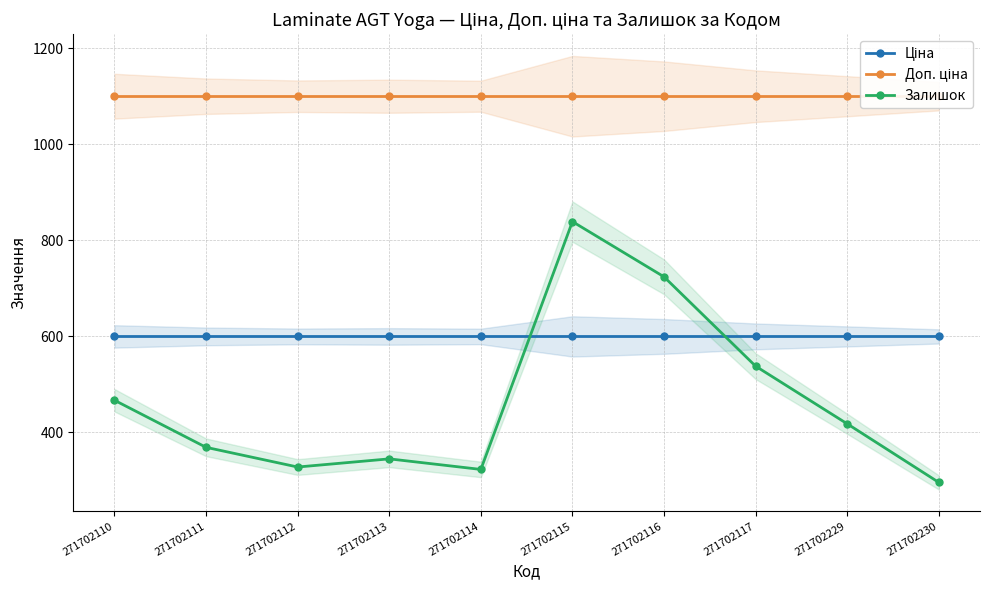

At 271702111, list the series in order from smallest to largest.

Залишок, Ціна, Доп. ціна